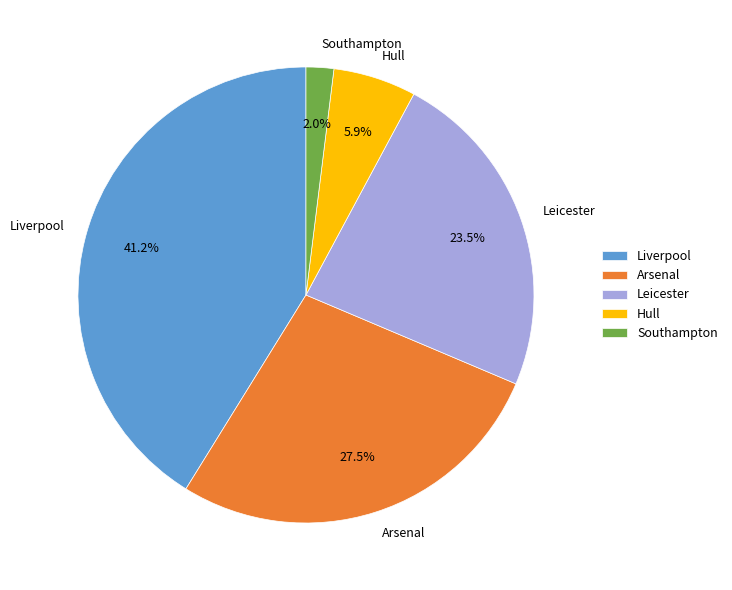

Between Hull and Southampton, which is larger?

Hull